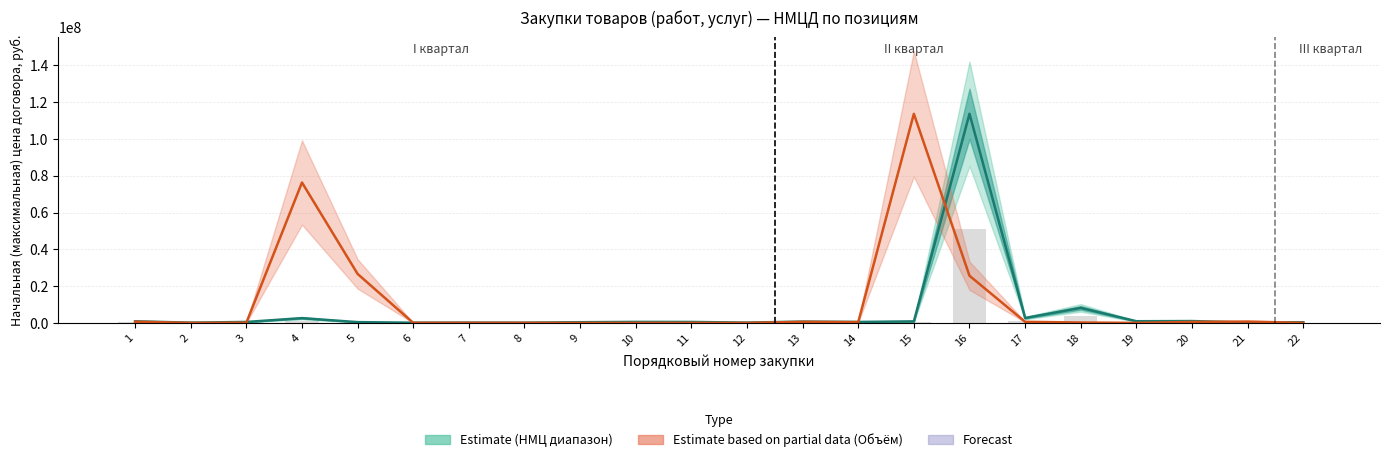

Reading left to right, what are all the values shown in this chart?

НМЦ (центр.): 854106.7	137500.0	514150.0	2592313.3	417000.0	112314.3	150000.0	121533.9	372837.6	540000.0	515000.0	155000.0	699213.3	511303.4	835333.1	113699009.5	2664628.3	8159993.9	903750.0	998502.6	174000.0	355170.8
Объём (центр.): 649708.6	1624.3	110450.5	76340763.6	26638053.7	19491.3	19491.3	29236.9	1624.3	19491.3	27612.6	1624.3	568495.0	419062.1	113699009.5	25645623.7	587986.3	211155.3	1624.3	514894.1	730922.2	1624.3
Фон (доля НМЦ): 384348.0	61875.0	231367.5	1166541.0	187650.0	50541.4	67500.0	54690.2	167776.9	243000.0	231750.0	69750.0	314646.0	230086.5	375899.9	51164554.3	1199082.7	3671997.3	406687.5	449326.2	78300.0	159826.8